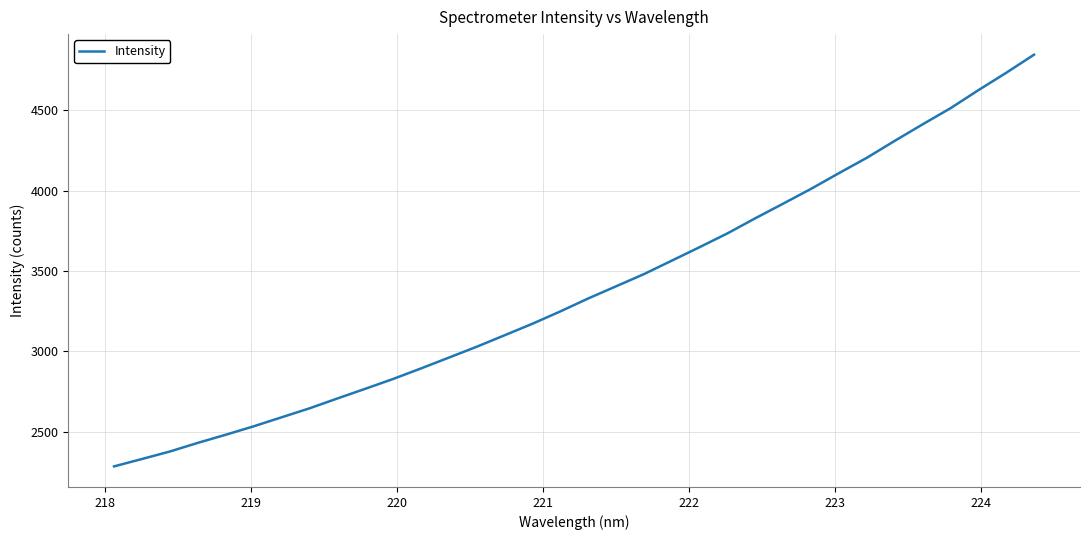

What is the difference between the maximum and minimum values?

2563.1